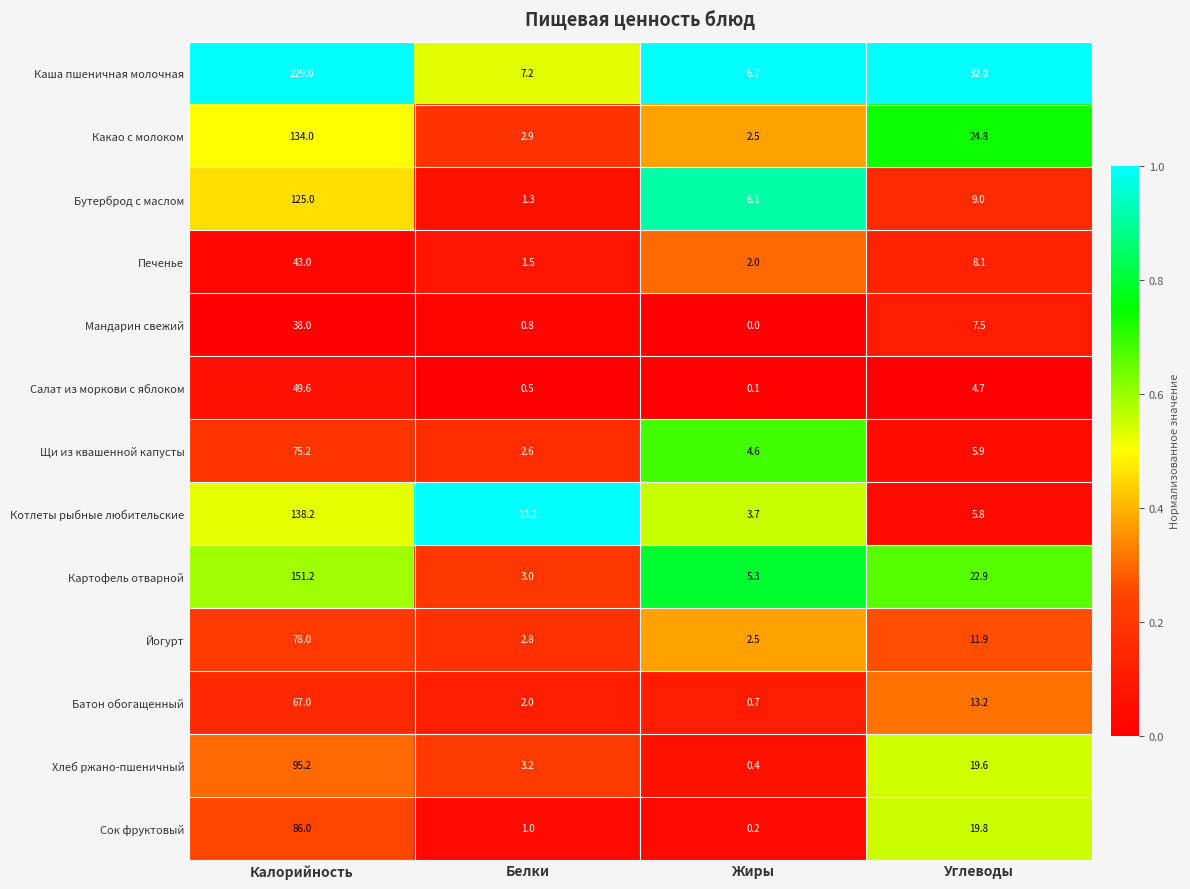

Which series changed the most between Калорийность and Жиры?

Каша пшеничная молочная